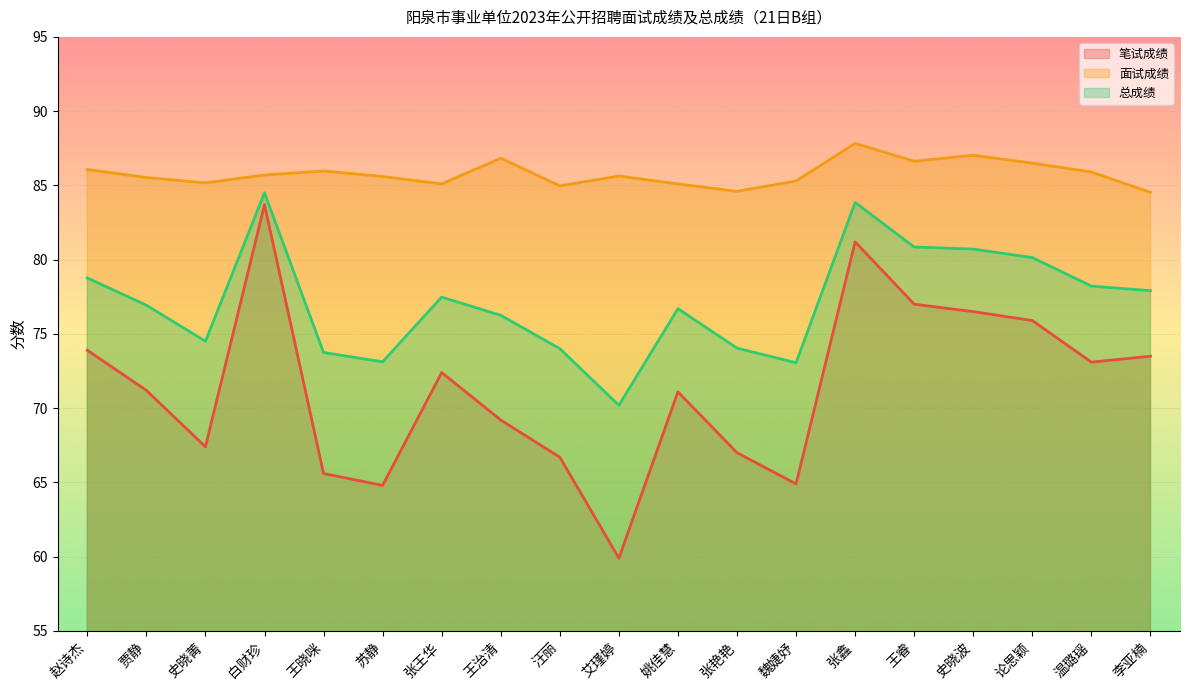

At which label does 总成绩 reach its minimum?

艾瑾婷